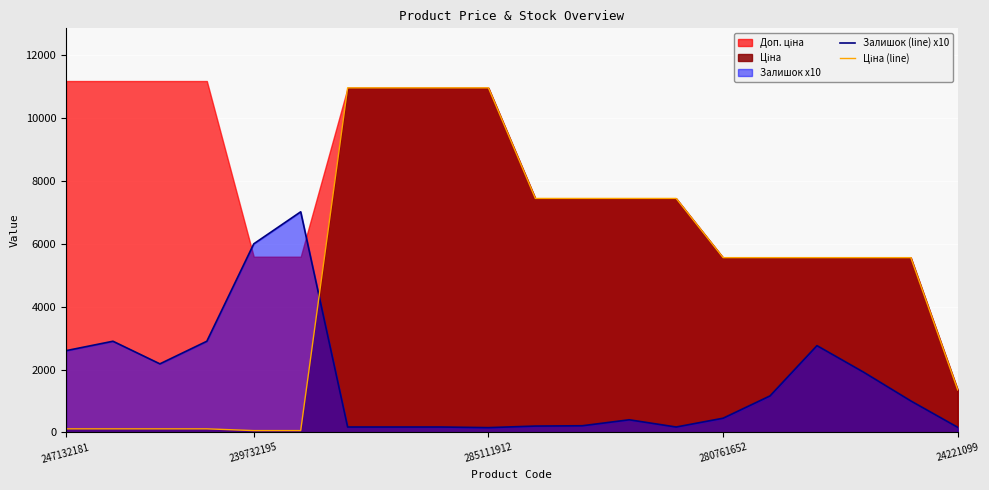

Which series has the largest total across all categories?

Ціна (line)